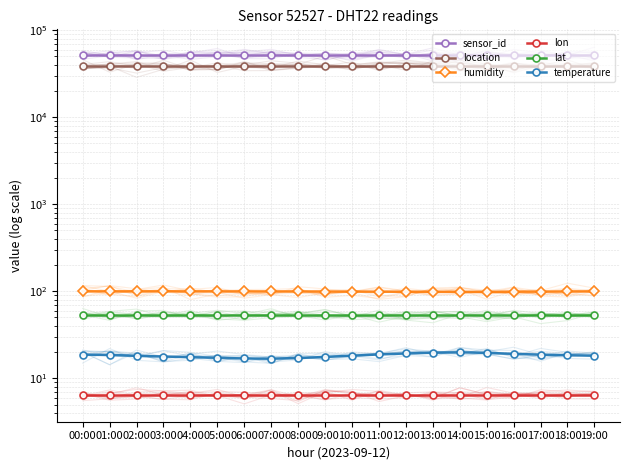

What is the spread (max minus min) of values at 01:00?

52520.5